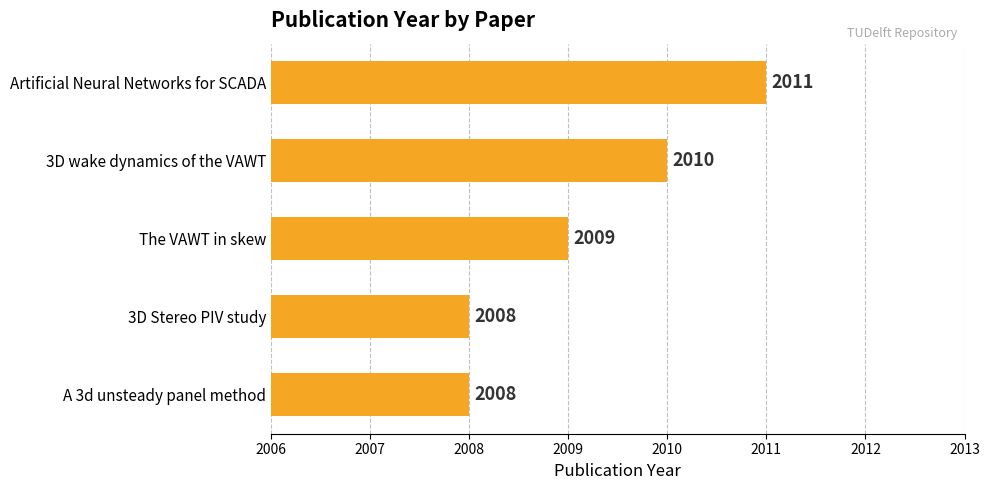

What is the change in value from A 3d unsteady panel method to 3D wake dynamics of the VAWT?

+2